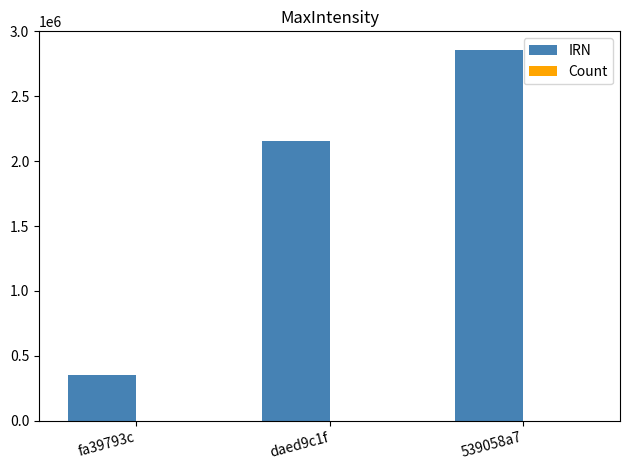

Between fa39793c and daed9c1f, which series saw the biggest shift?

IRN